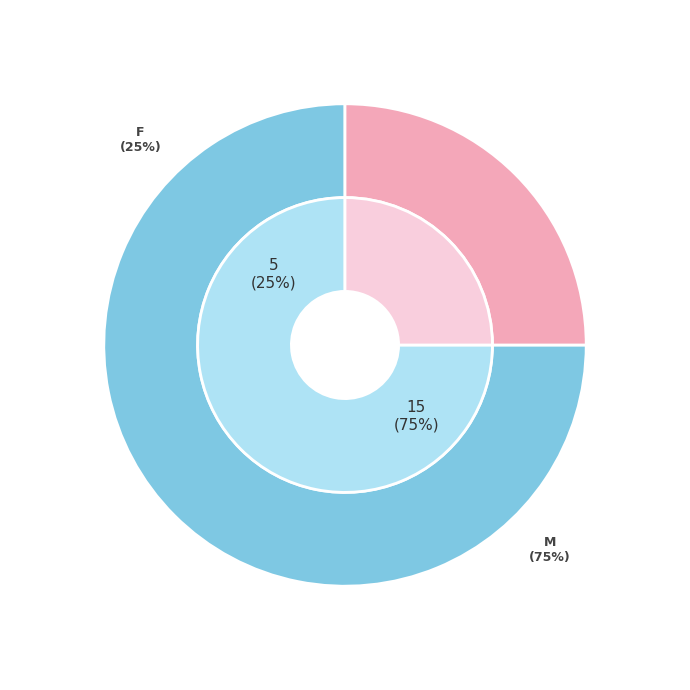

Between M and F, which is larger?

M